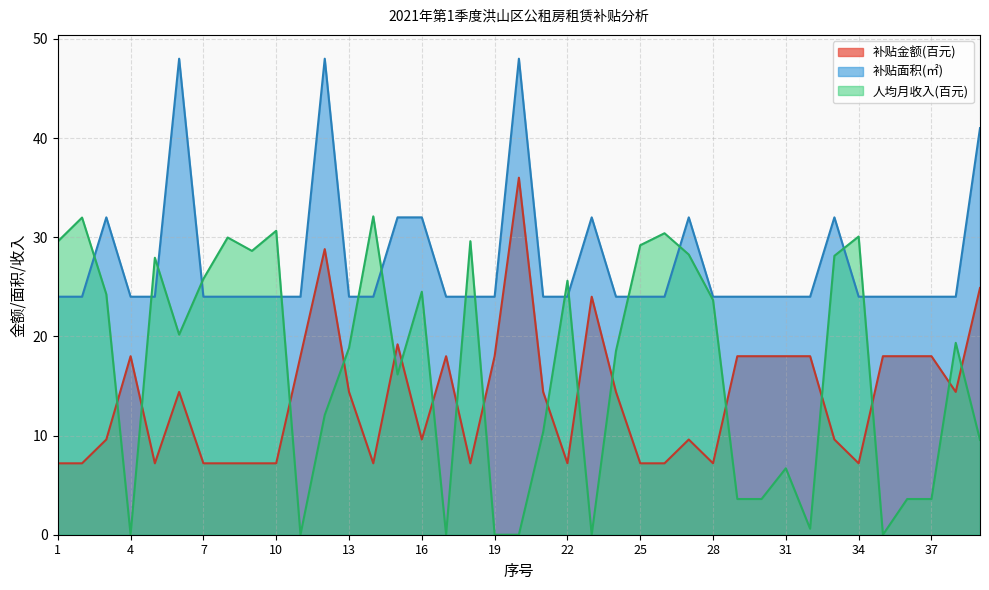

Which category has the highest value in the 补贴金额 series?

20